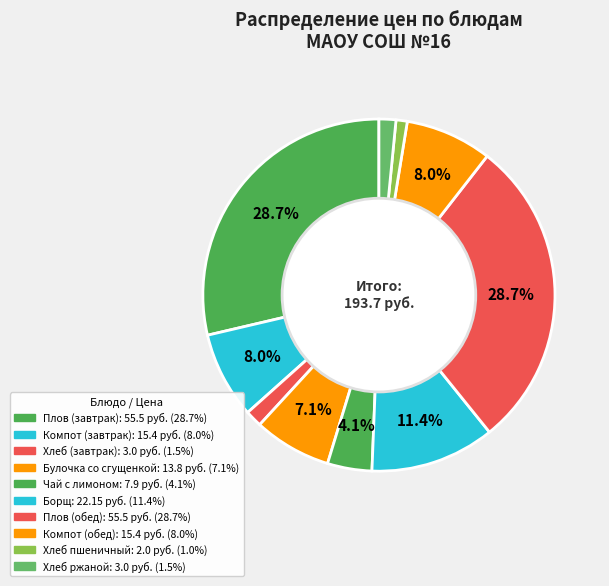

The Компот (обед) slice represents 8% of the pie. True or false?

True